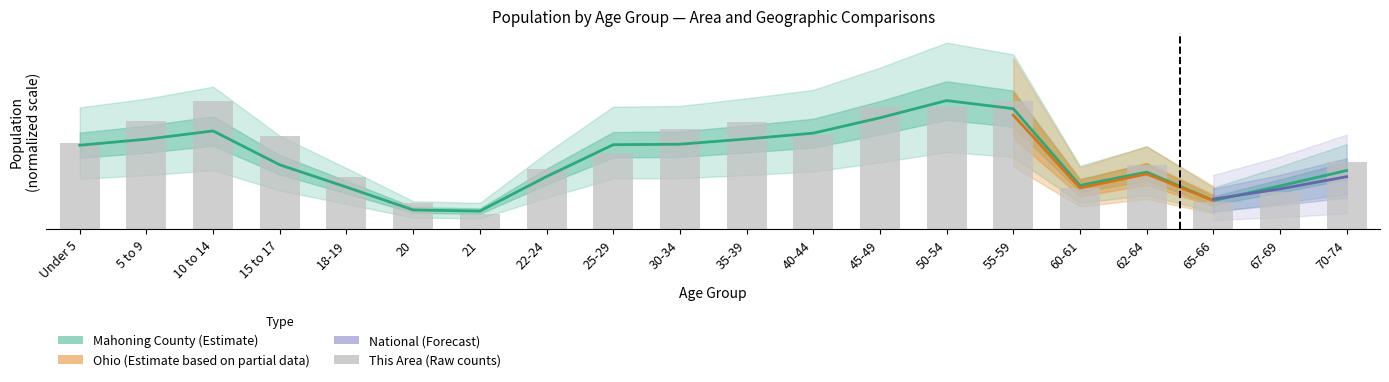

What is the value of the Mahoning County bar at the 13th from the left?

16985.0